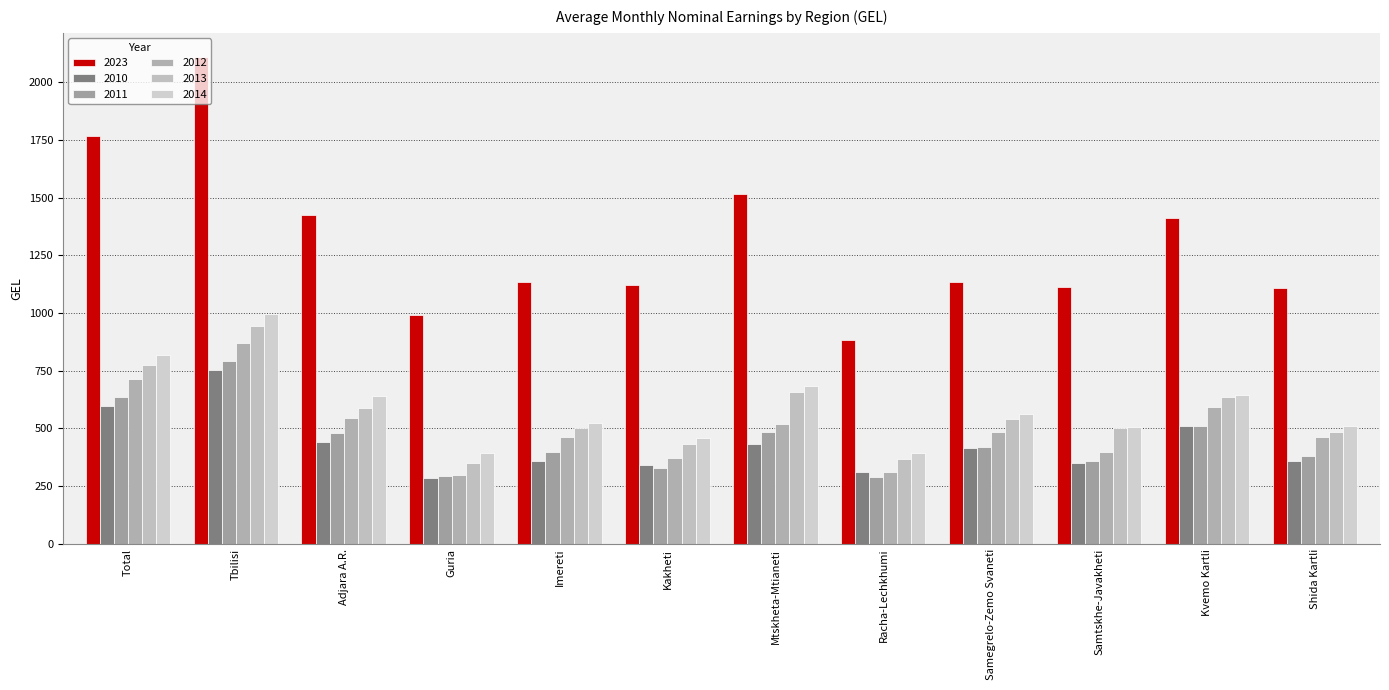

How many bars are there in each group?

6